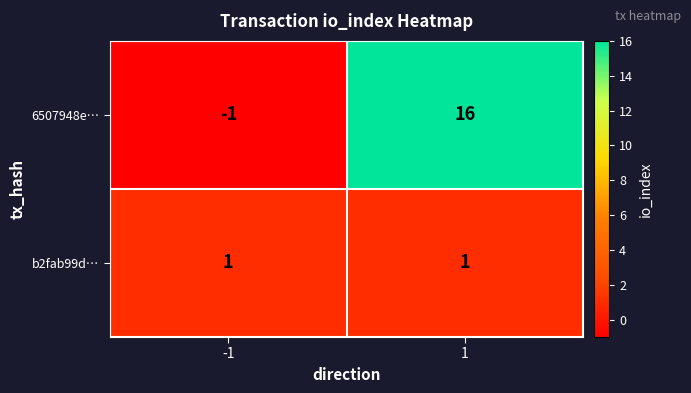

Is it true that 6507948e… equals -1 at -1?

True